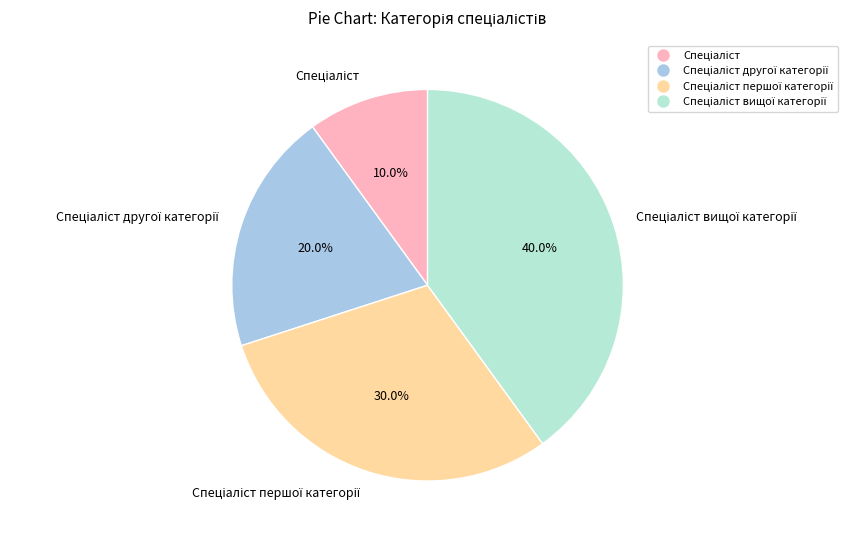

Is there any slice that represents more than half of the pie?

No